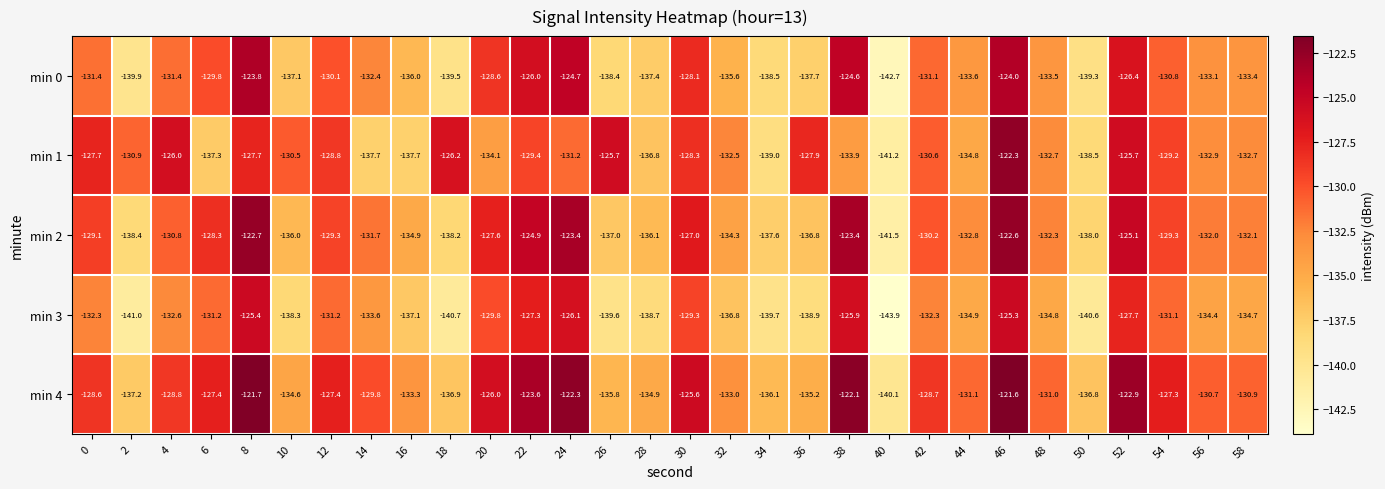

Which series changed the most between 14 and 52?

min 1